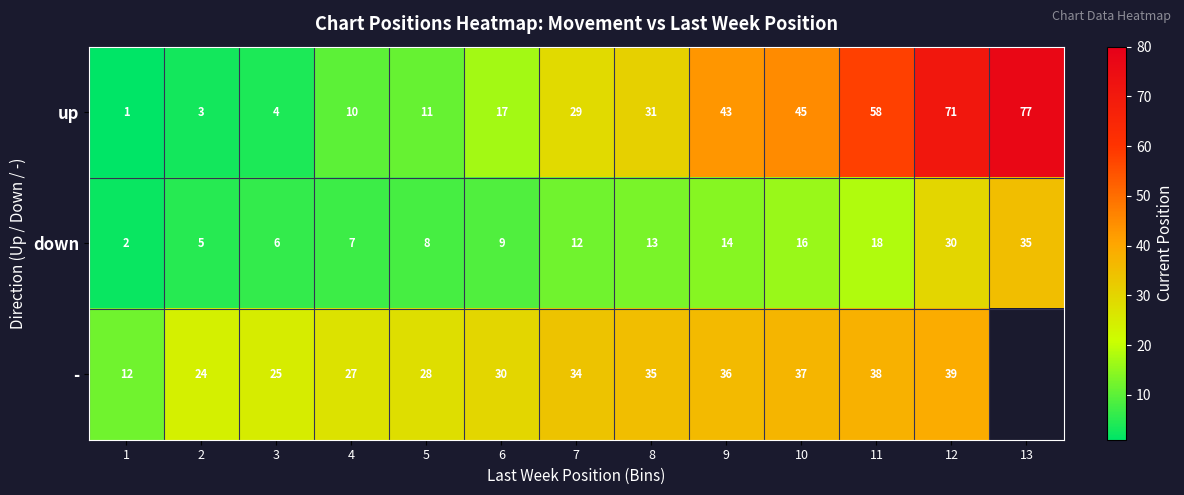

What is the approximate value of down at 8, to the nearest 10?

10